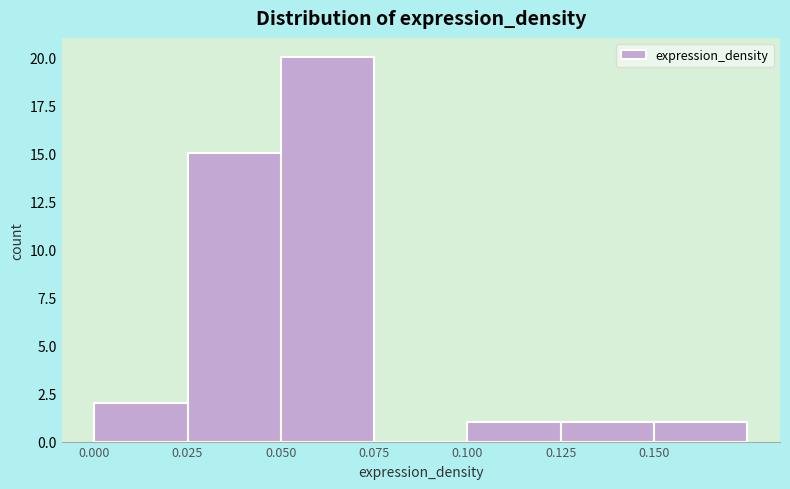

Reading left to right, transcribe this chart: for each bar, give the range it covers on the x-axis and its height. The values are not printed on the chart, so give them approximately, as read against the axis.

0.000 to 0.025: 2
0.025 to 0.050: 15
0.050 to 0.075: 20
0.075 to 0.100: 0
0.100 to 0.125: 1
0.125 to 0.150: 1
0.150 to 0.175: 1